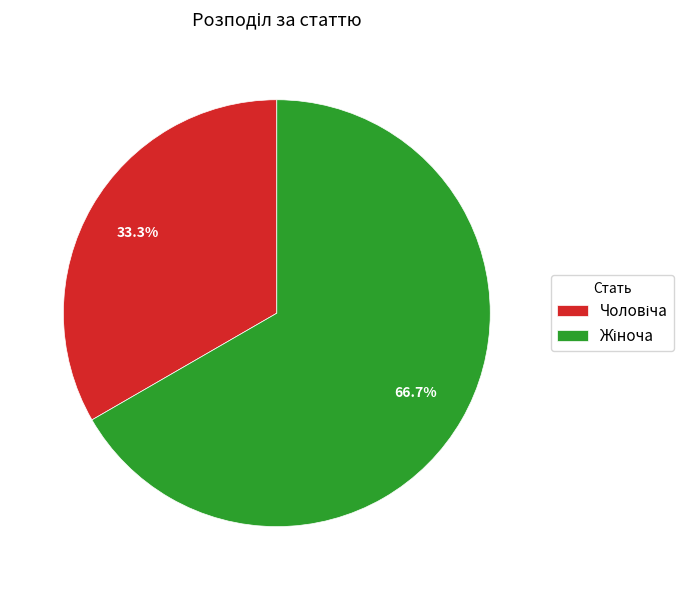

Does any single category account for the majority?

Yes